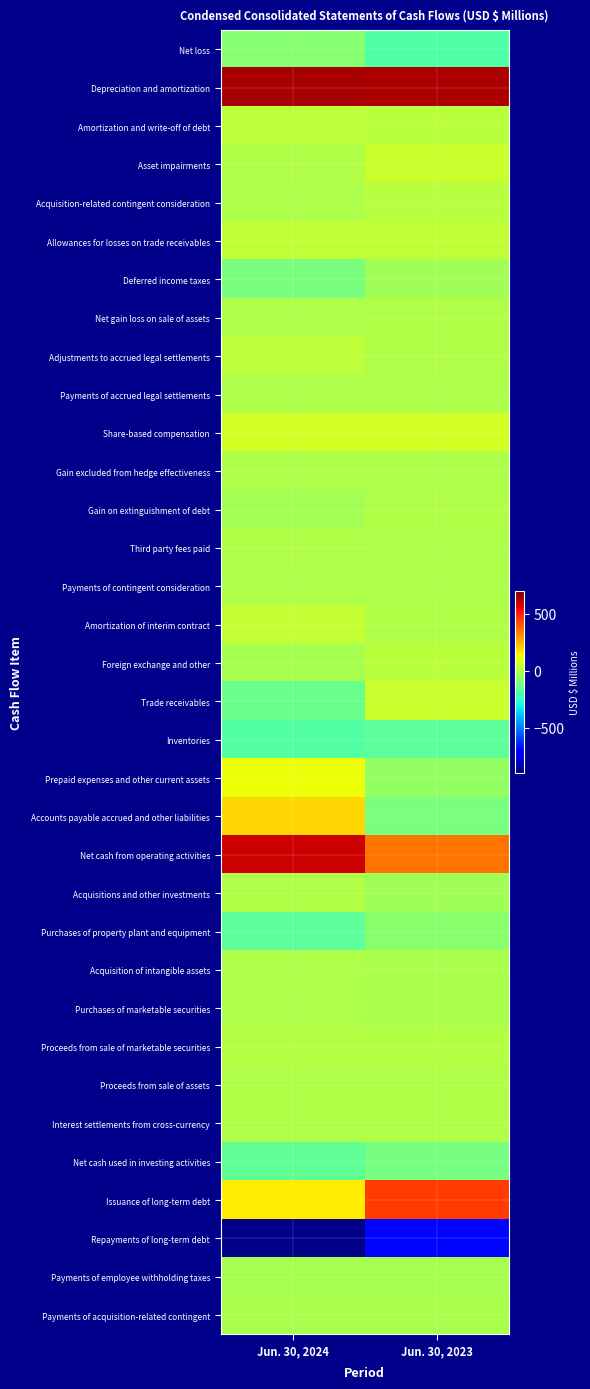

What is the total value across all series at Jun. 30, 2023?

243